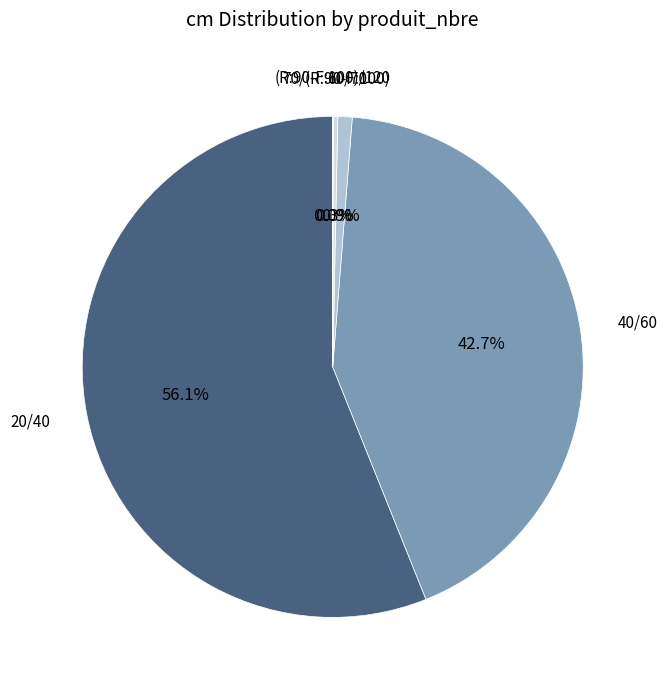

Which category accounts for the majority?

20/40